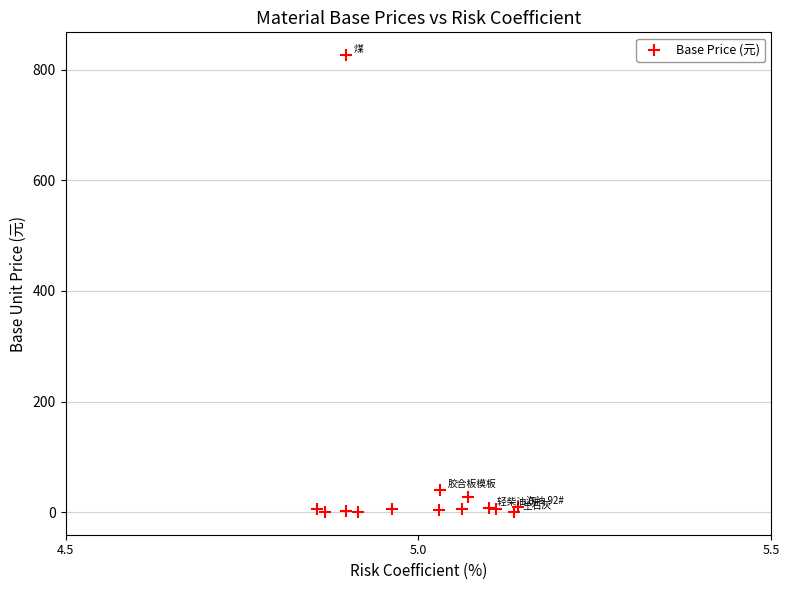

What Y value in the scatter plot is closest to 413?

39.8